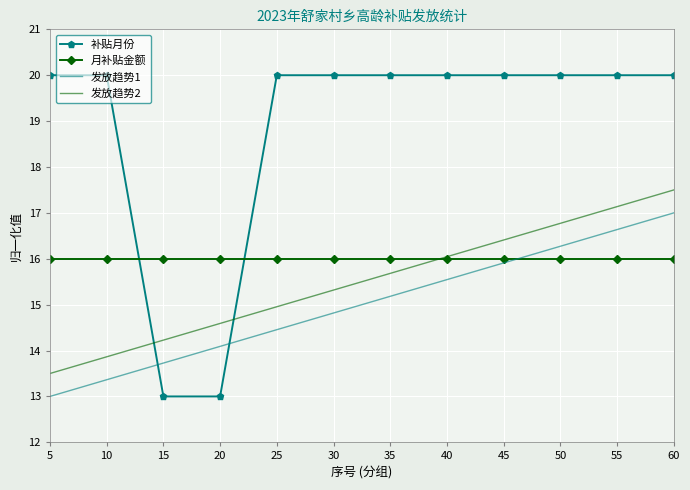

Reading left to right, list all the values displayed in this chart.

补贴月份: 20.0	20.0	13.0	13.0	20.0	20.0	20.0	20.0	20.0	20.0	20.0	20.0
月补贴金额: 16.0	16.0	16.0	16.0	16.0	16.0	16.0	16.0	16.0	16.0	16.0	16.0
发放趋势1: 13.0	13.4	13.7	14.1	14.5	14.8	15.2	15.5	15.9	16.3	16.6	17.0
发放趋势2: 13.5	13.9	14.2	14.6	15.0	15.3	15.7	16.0	16.4	16.8	17.1	17.5